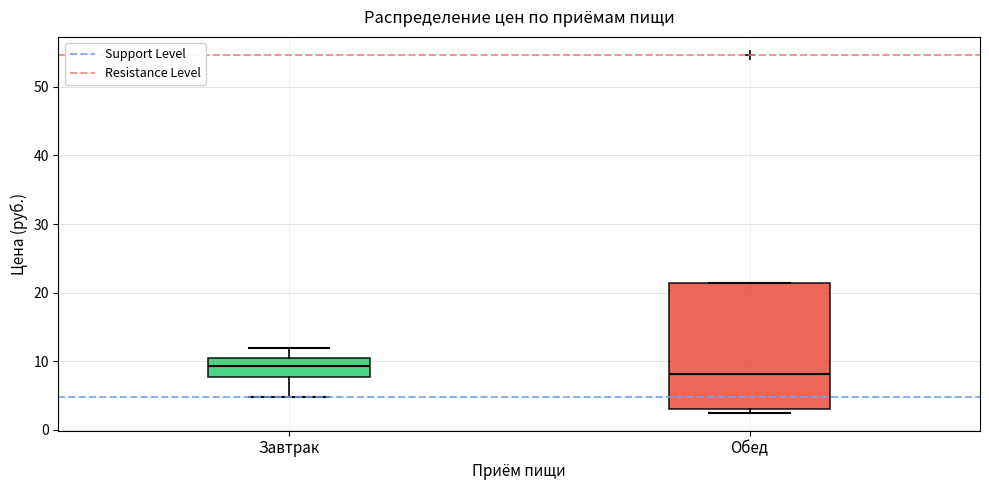

Where is the lower edge of the box for Завтрак on the y-axis? The values are not printed on the chart, so give them approximately, as read against the axis.

8